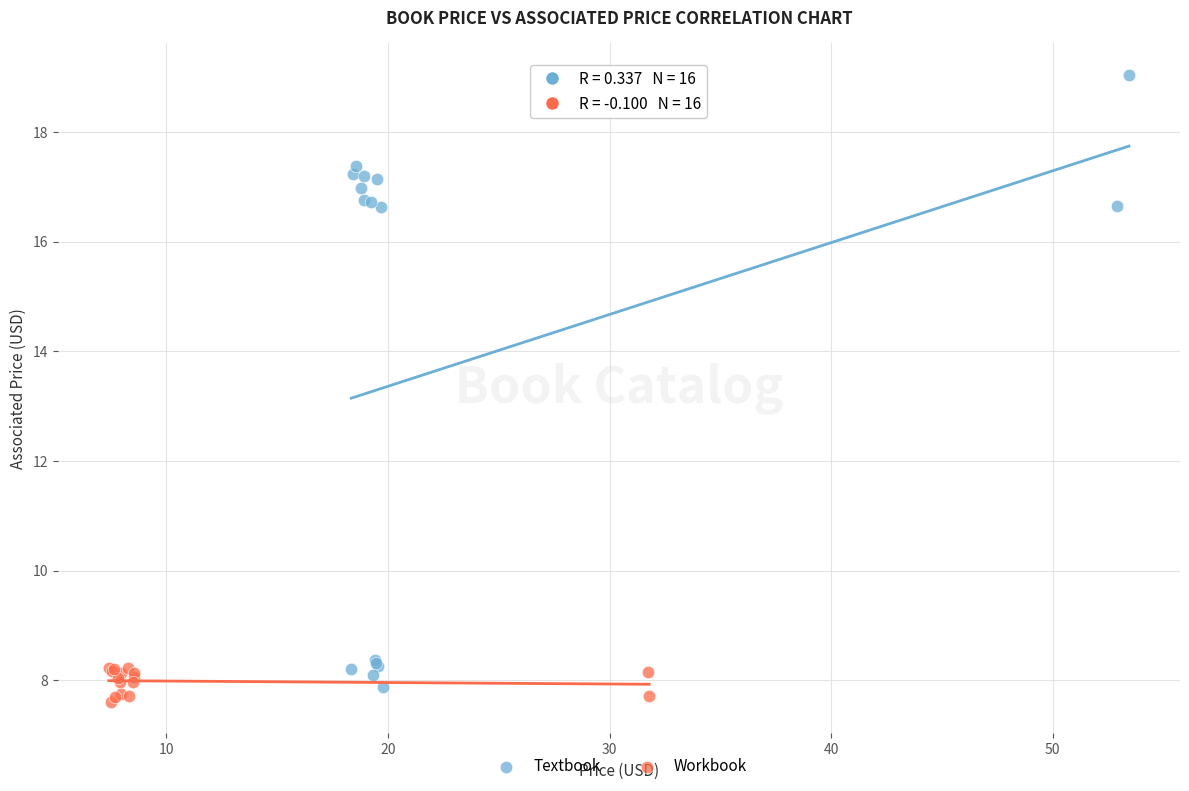

Which series reaches the minimum Y coordinate?

Workbook